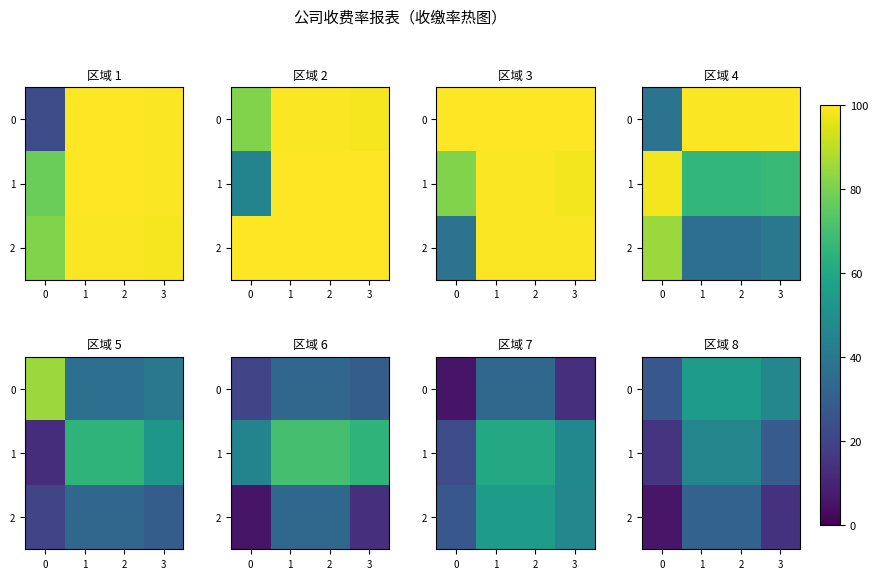

What is the difference between the highest and lowest values at 3?

31.4